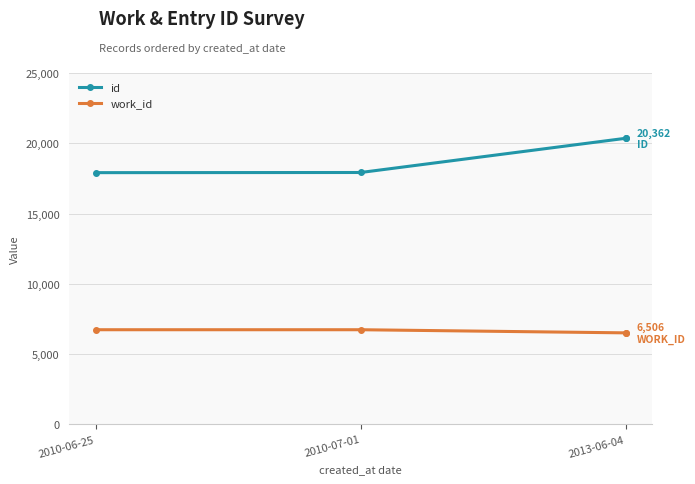

Which series has the largest total across all categories?

id